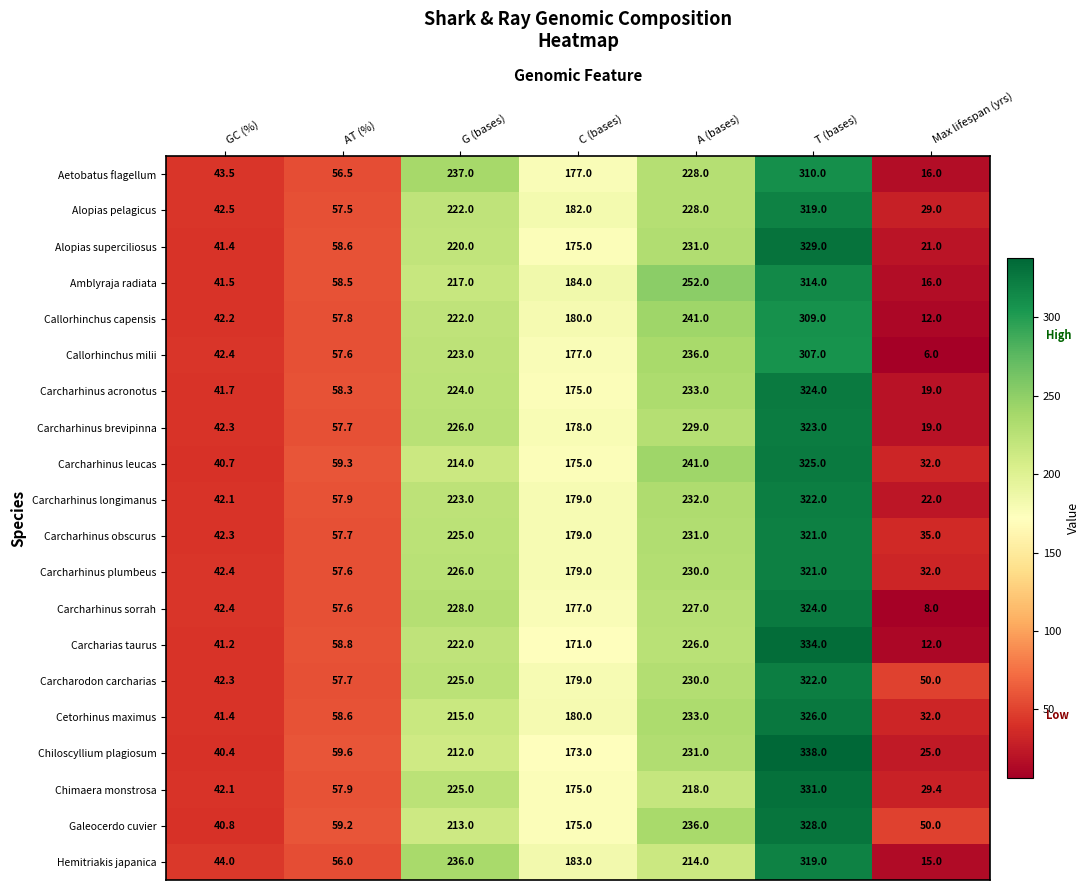

What value does the Chimaera monstrosa series have at C (bases)?

175.0